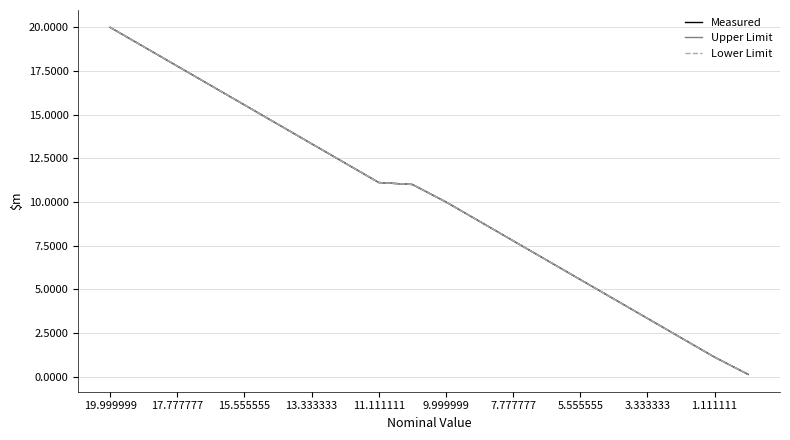

List the series in order of their overall mean, highest first.

Upper Limit, Measured, Lower Limit